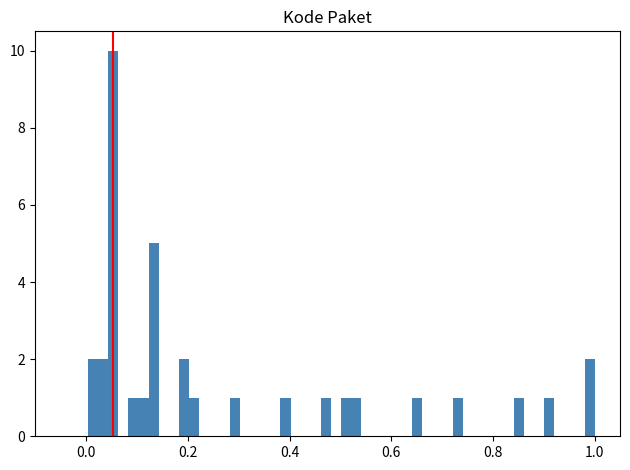

Read against the x-axis, roughly where is the centre of the tallest bar?

0.06